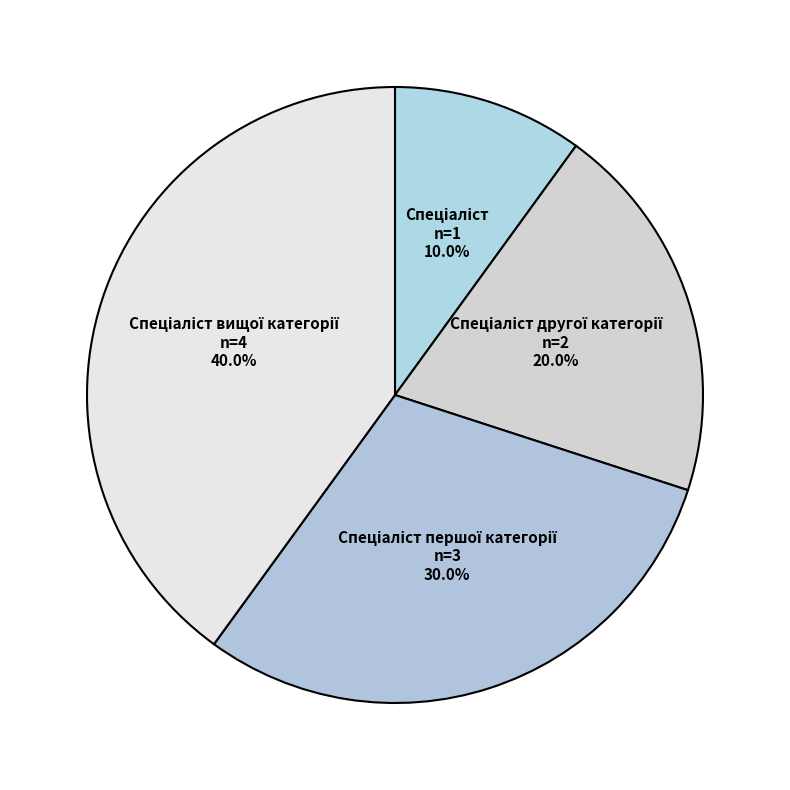

Is there a majority slice in this chart?

No